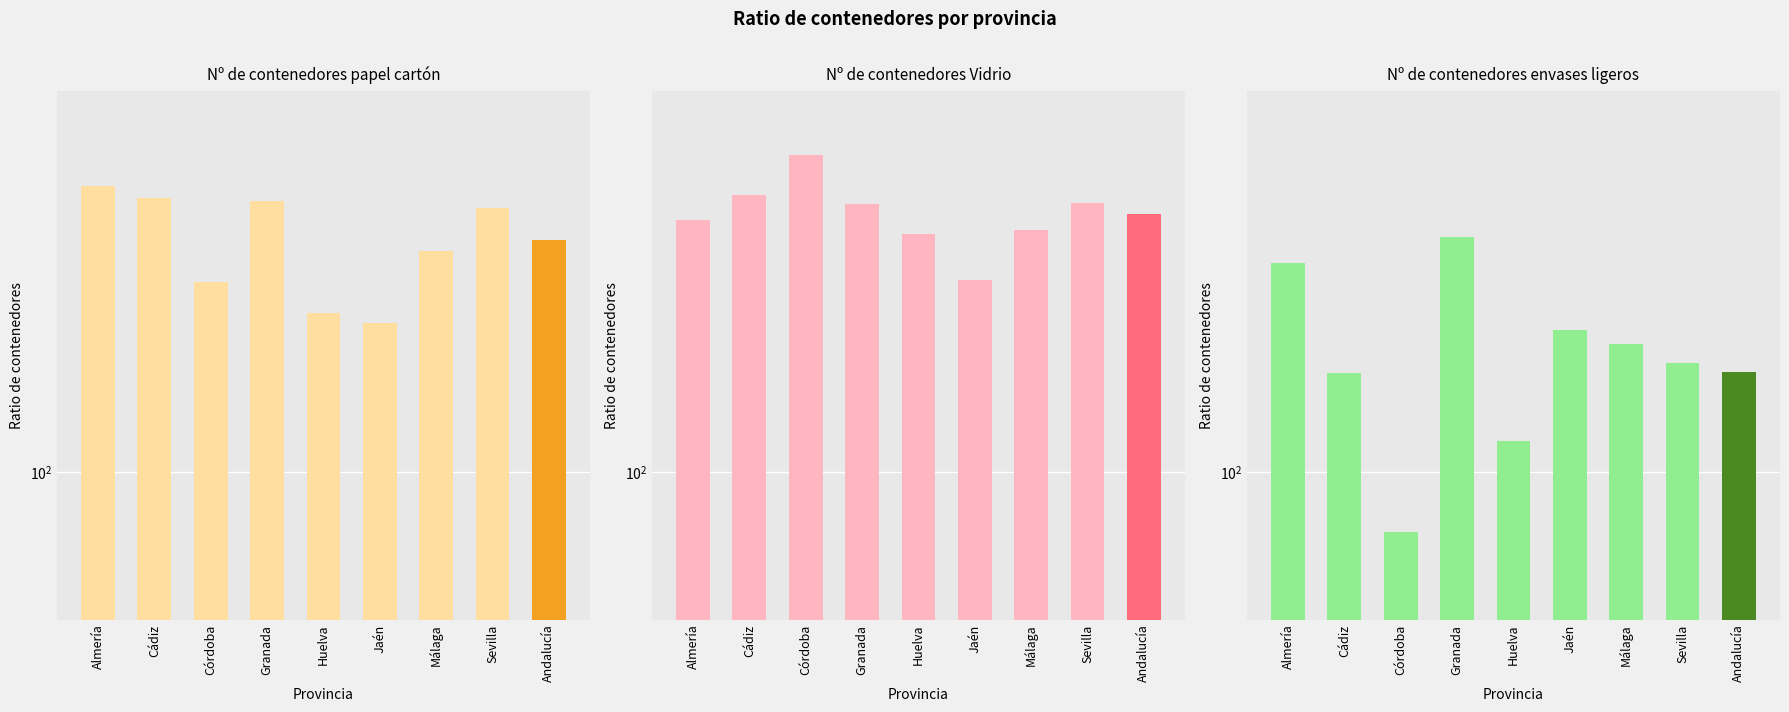

What is the label of the 1st bar from the left?

Almería